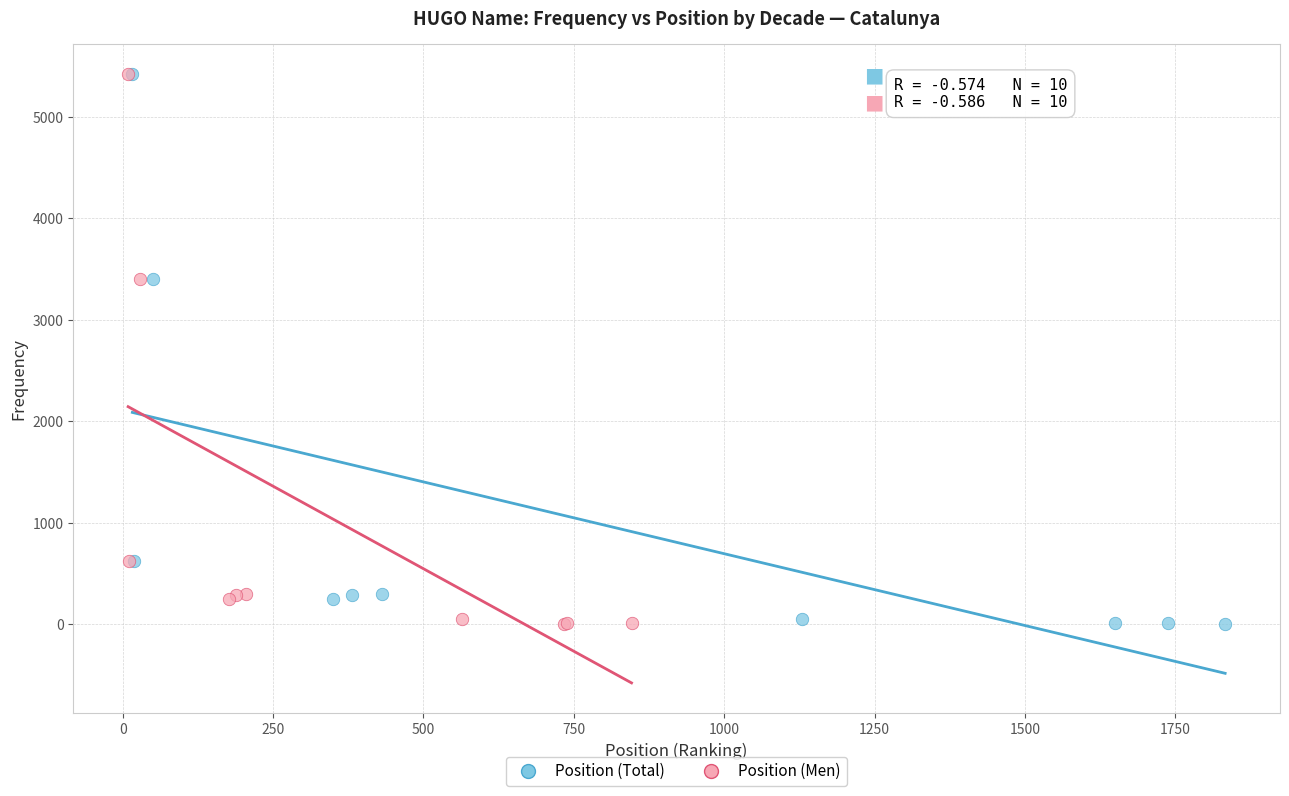

What are all the series names shown in the legend?

Position (Total), Position (Men)